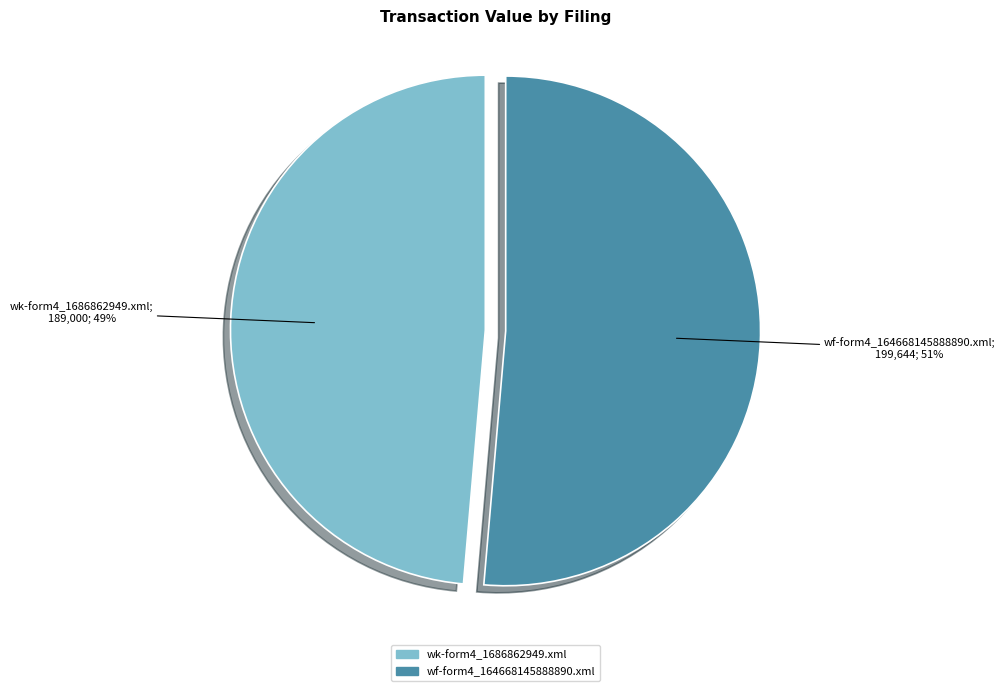

Which category accounts for the majority?

wf-form4_164668145888890.xml